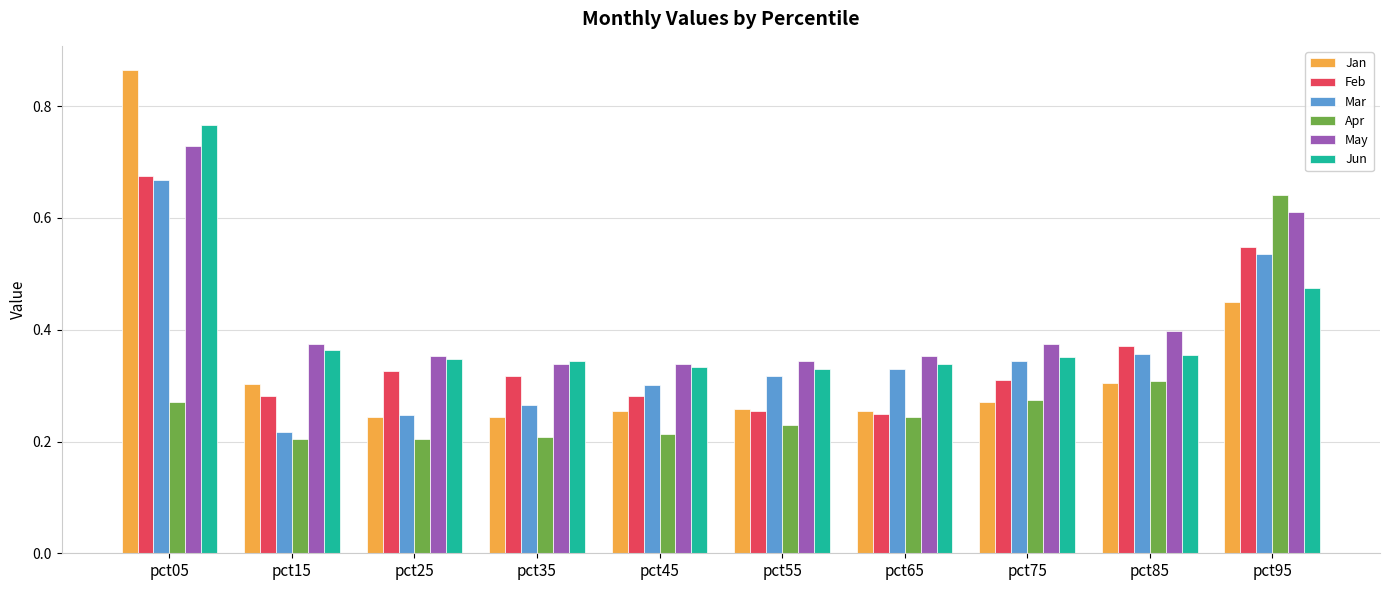

What is the sum of all Jun values?

4.0